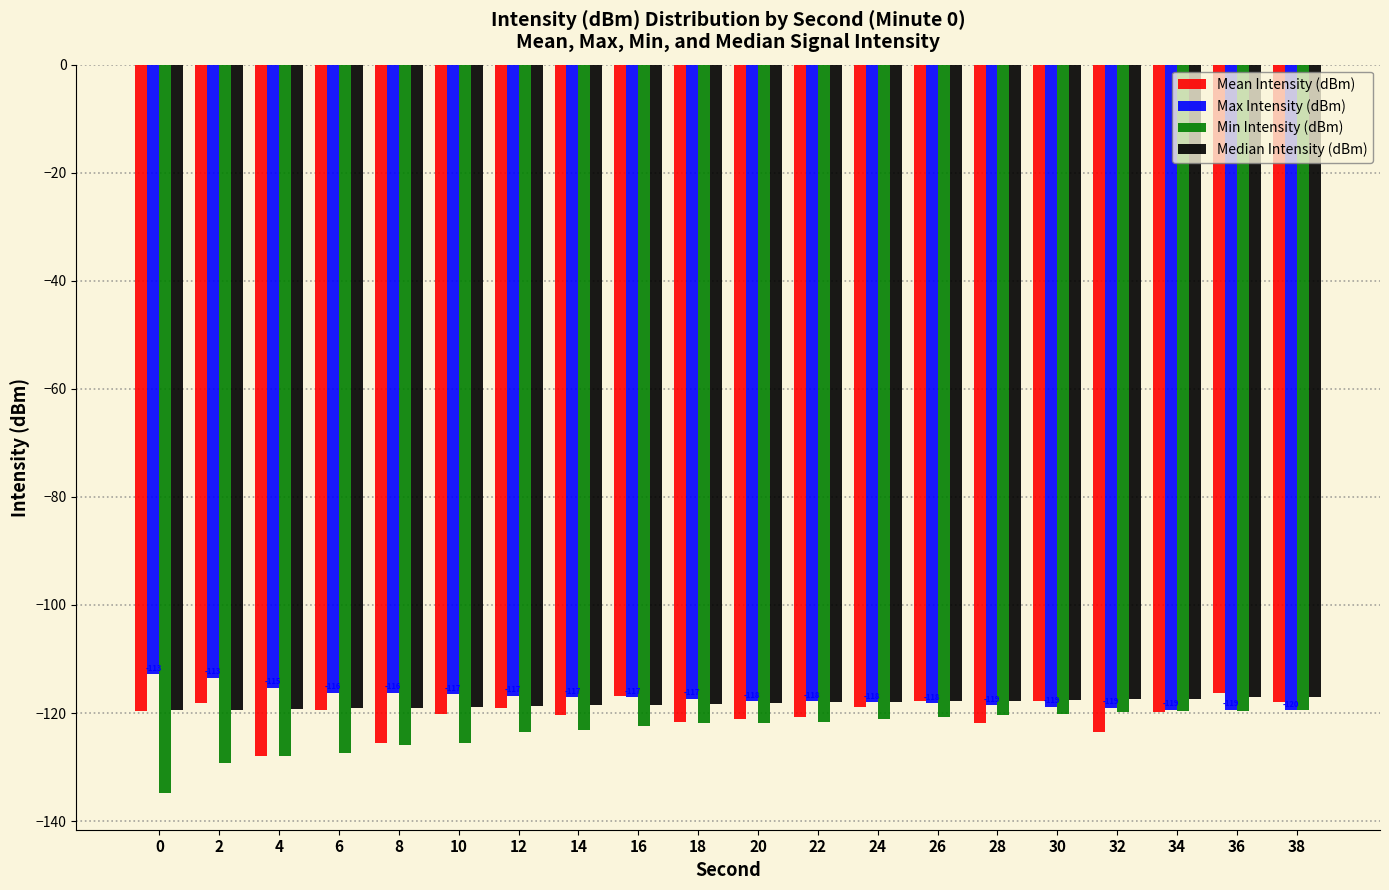

How many categories are shown in the chart?

20